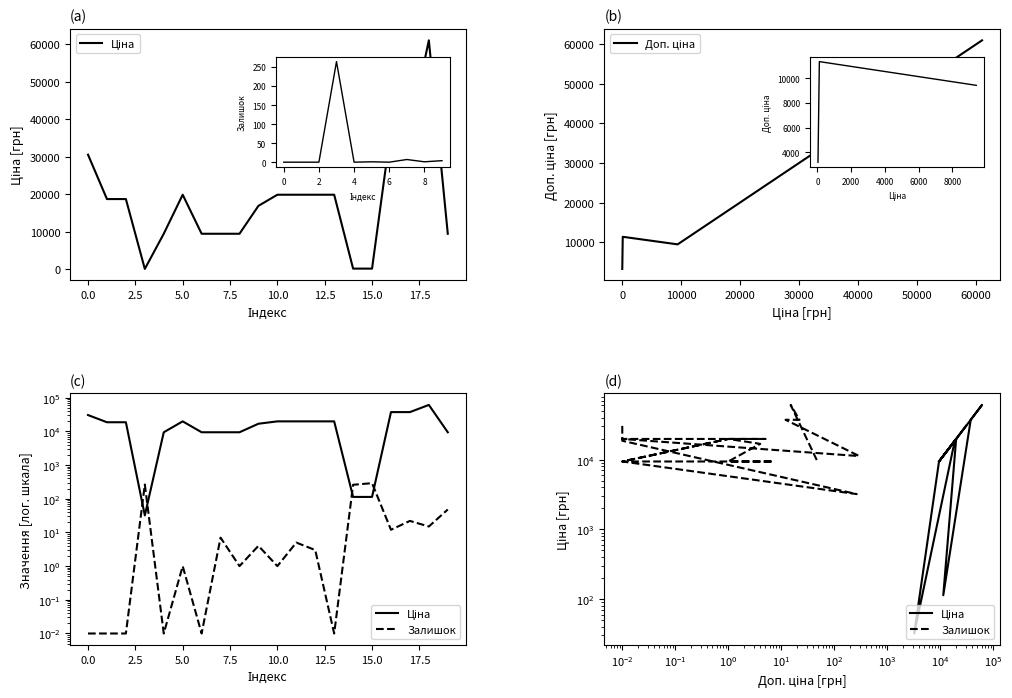

The Ціна series shows 113.3 at 14. True or false?

True